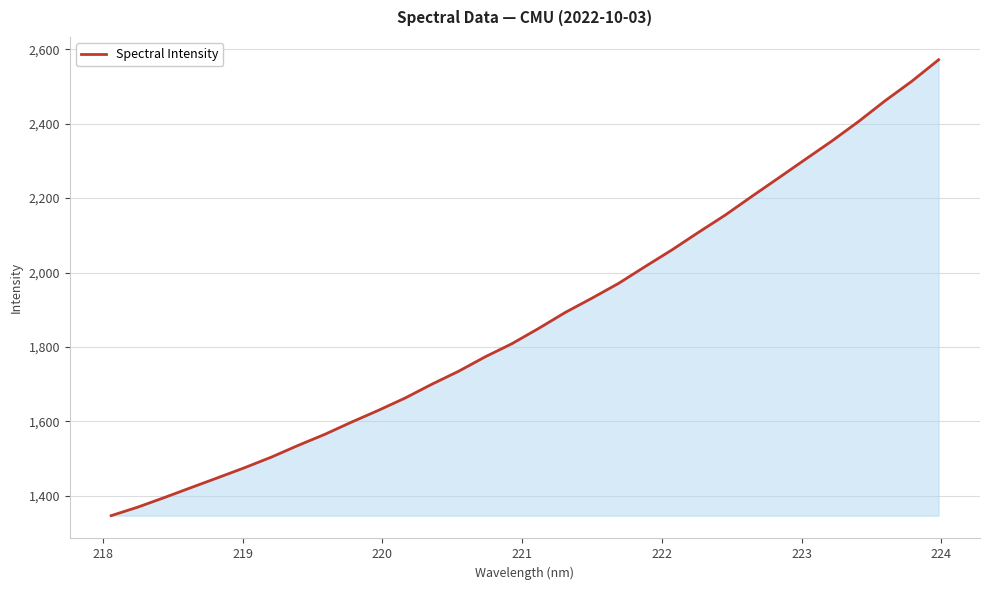

What is the greatest value displayed?

2571.8